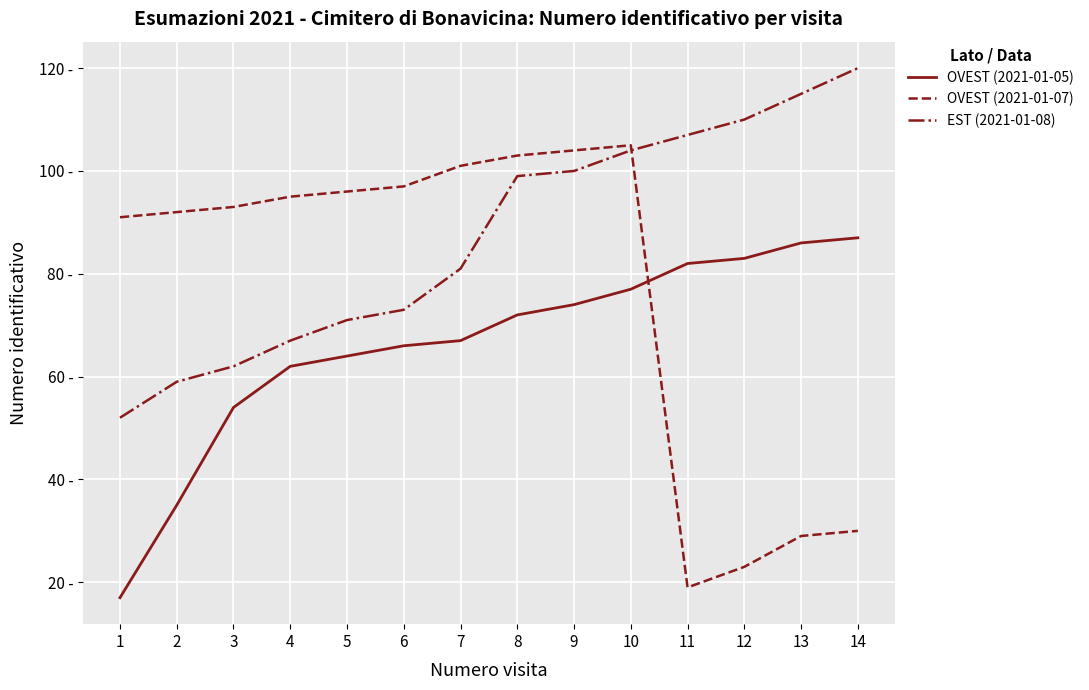

What are all the series names shown in the legend?

OVEST (2021-01-05), OVEST (2021-01-07), EST (2021-01-08)